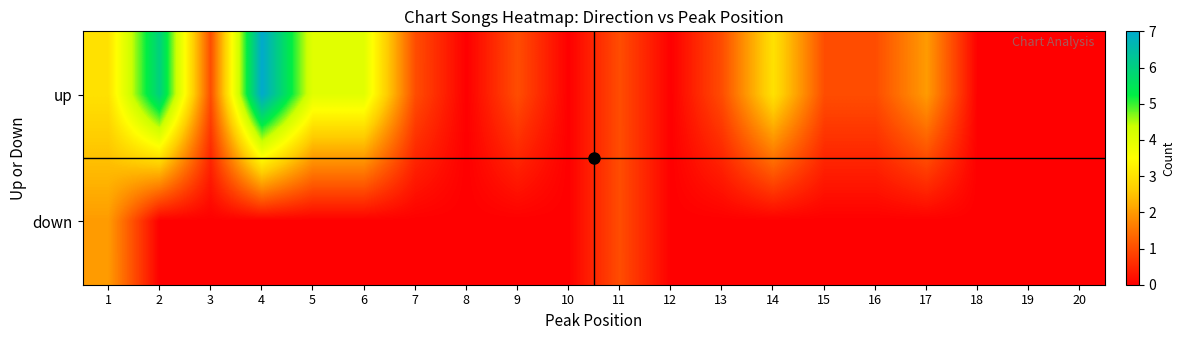

Count the number of data series in this chart.

2